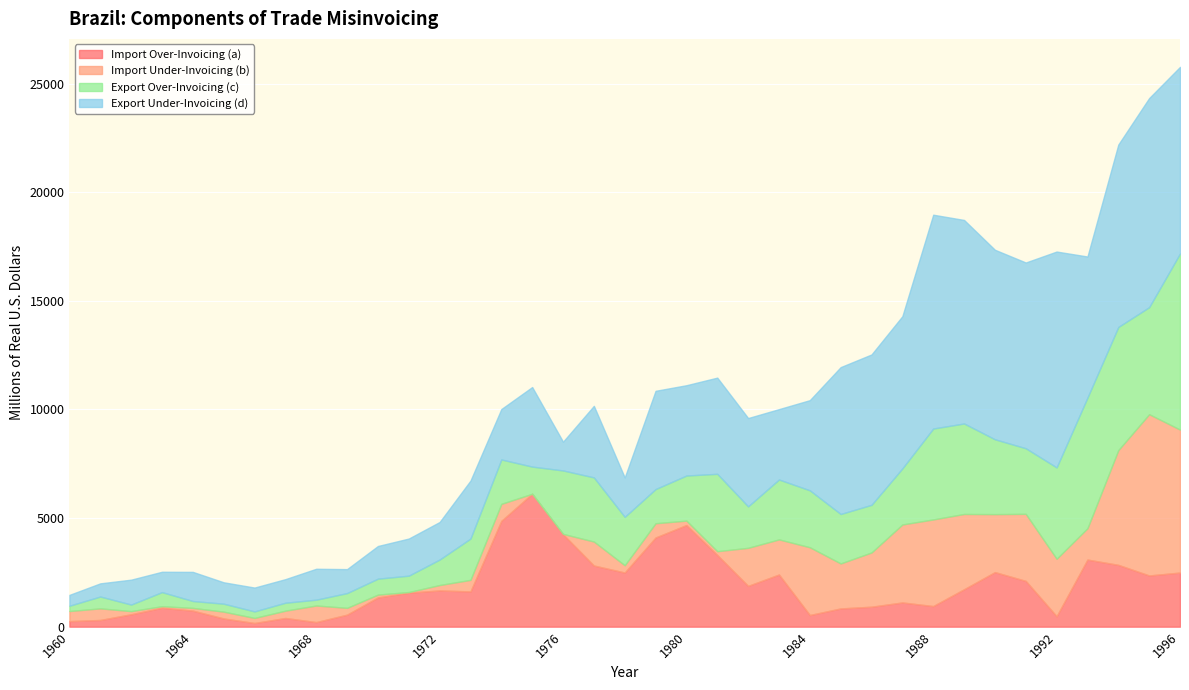

Reading left to right, transcribe all the data shown in this chart.

Import Over-Invoicing (a): 255.9	308.9	571.1	872.6	738.6	377.7	169.0	399.6	211.1	553.7	1346.2	1567.4	1668.1	1622.8	4871.0	6119.7	4254.2	2815.2	2493.9	4106.2	4679.6	3302.7	1878.1	2401.3	536.6	839.4	919.3	1114.9	948.5	1723.3	2512.6	2107.1	481.0	3090.0	2846.0	2357.9	2491.9
Import Under-Invoicing (b): 464.1	534.4	145.5	70.5	126.1	313.9	233.7	337.8	763.5	313.5	131.3	27.5	249.8	532.7	784.5	0.2	19.3	1104.8	335.0	656.7	204.0	172.8	1752.9	1617.5	3120.8	2072.3	2498.3	3591.4	3989.0	3466.3	2669.5	3088.9	2647.7	1442.5	5283.7	7425.8	6583.4
Export Over-Invoicing (c): 244.8	545.4	302.1	648.6	316.9	367.1	300.6	366.0	268.6	680.0	733.7	753.8	1172.8	1900.5	2043.8	1250.6	2919.8	2953.5	2227.7	1572.9	2075.9	3563.2	1908.7	2757.2	2620.9	2277.0	2192.8	2581.7	4185.6	4166.3	3446.0	3019.1	4204.6	6016.1	5670.1	4928.1	8108.5
Export Under-Invoicing (d): 499.4	606.4	1146.3	937.0	1341.5	985.0	1097.9	1085.2	1423.3	1103.1	1504.1	1709.7	1728.9	2669.6	2321.3	3663.1	1324.1	3293.9	1814.0	4524.2	4158.4	4428.2	4066.8	3240.8	4151.9	6763.1	6923.5	7007.4	9845.7	9371.1	8725.9	8553.2	9939.0	6495.5	8398.7	9628.1	8591.5